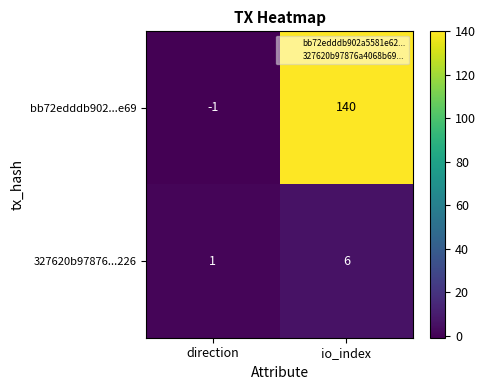

At which category is the sum across all series the highest?

io_index